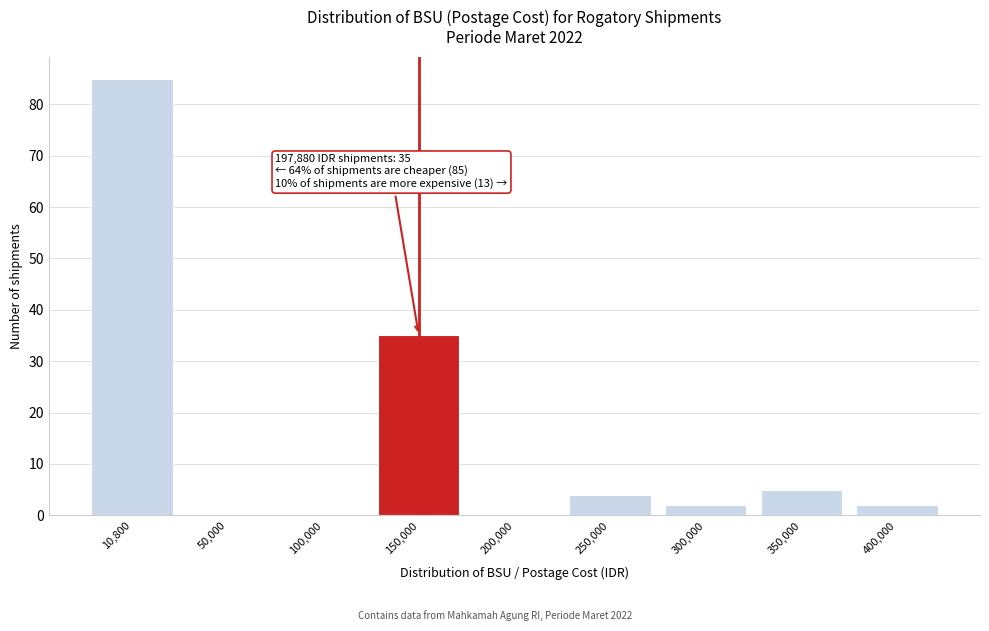

Reading left to right, transcribe all the data shown in this chart.

10,800=85	50,000=0	100,000=0	150,000=35	200,000=0	250,000=4	300,000=2	350,000=5	400,000=2